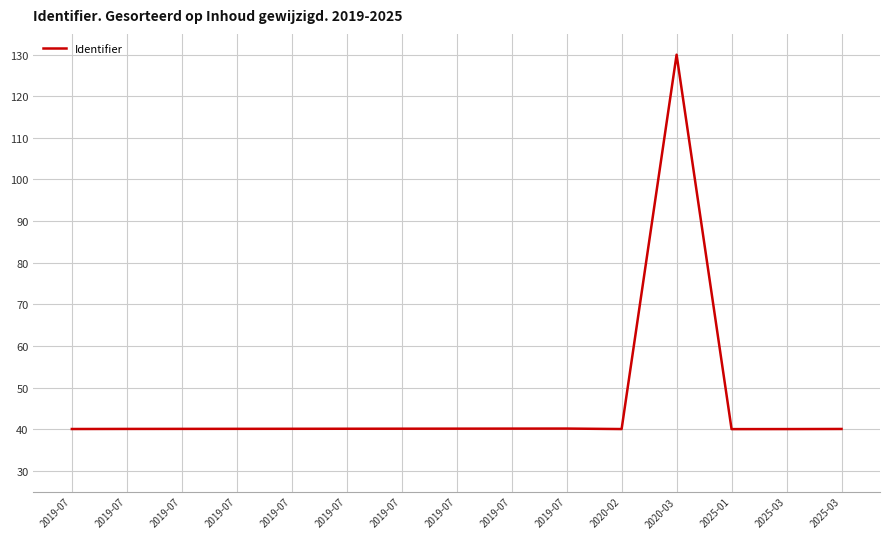

True or false: the data shows 40.1 at 2019-07.

True